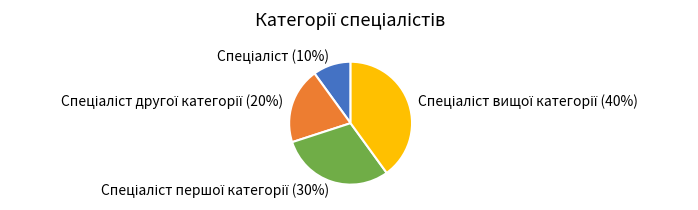

To the nearest percent, what is the difference between the largest and smallest slice percentages?

30%